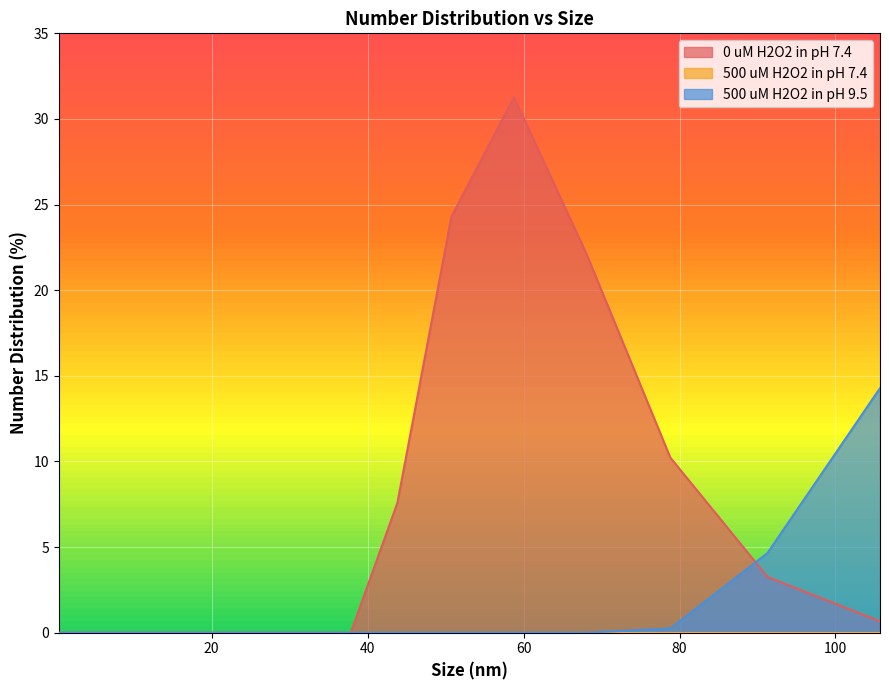

Which series has the largest range (max minus min)?

0 uM H2O2 in pH 7.4